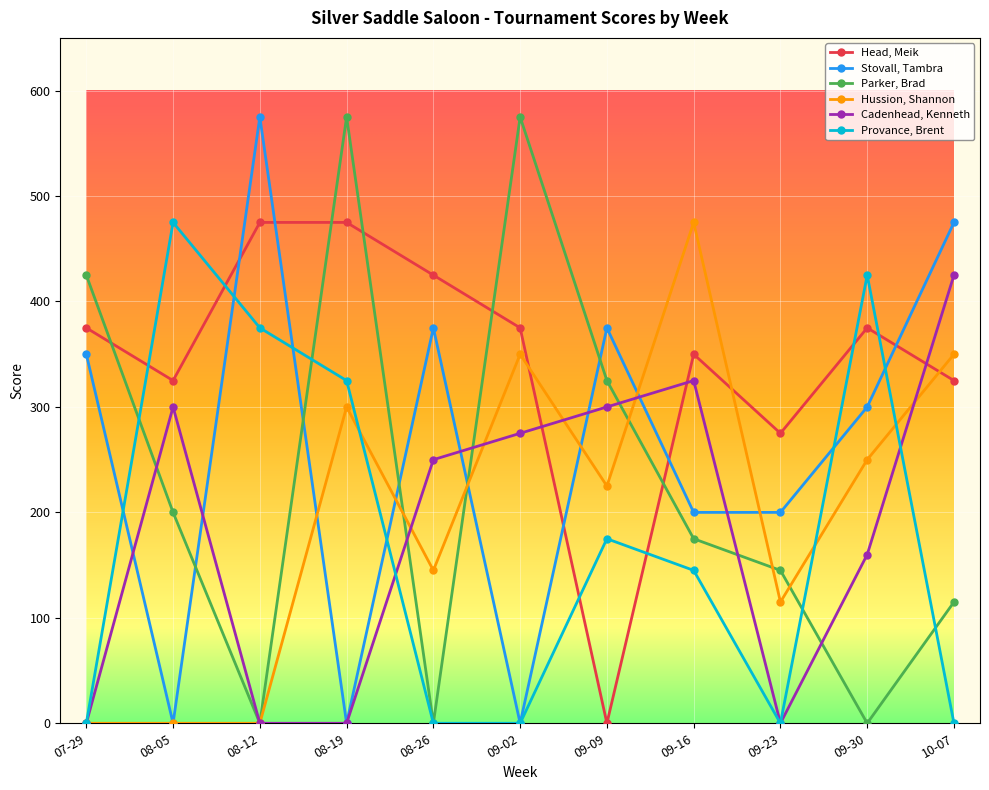

What is the average value of the Hussion, Shannon series?

201